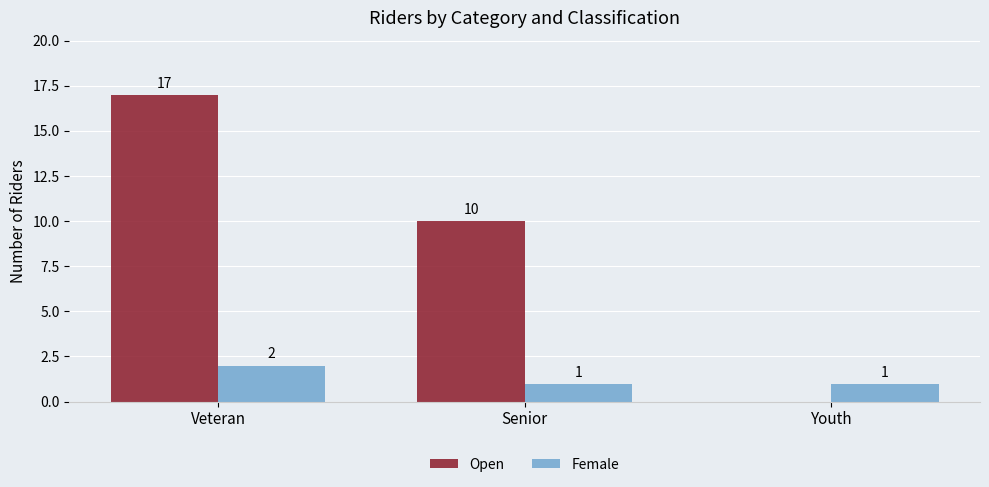

Between Veteran and Youth, which series saw the biggest shift?

Open